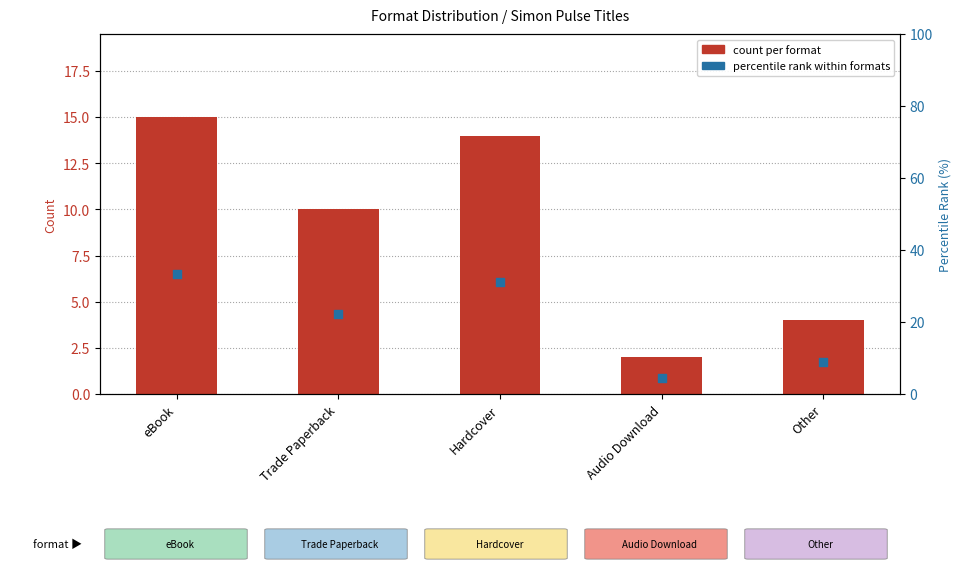

What are all the series names shown in the legend?

count per format, percentile rank within formats